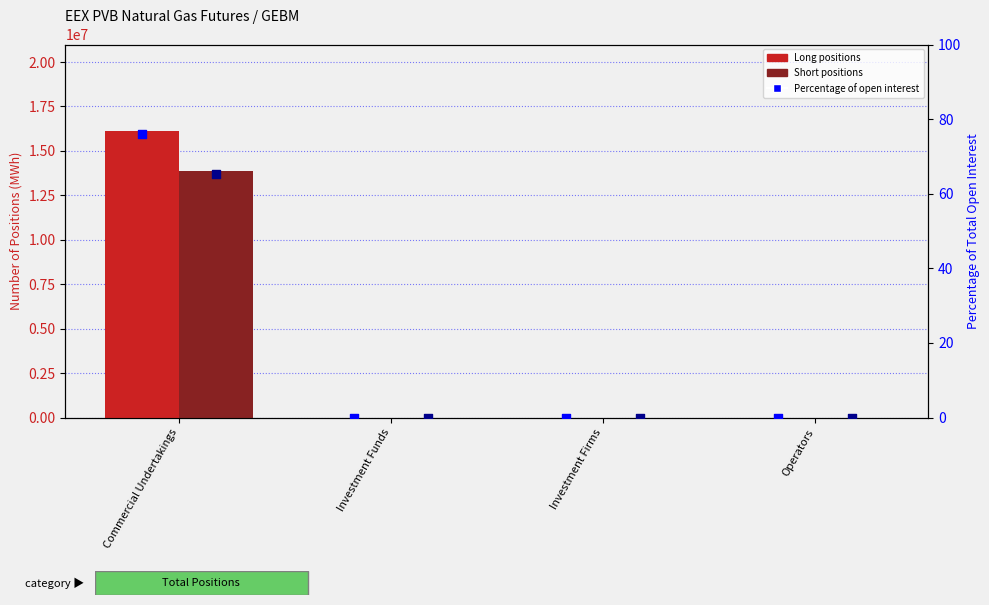

Which series has the largest total across all categories?

Long